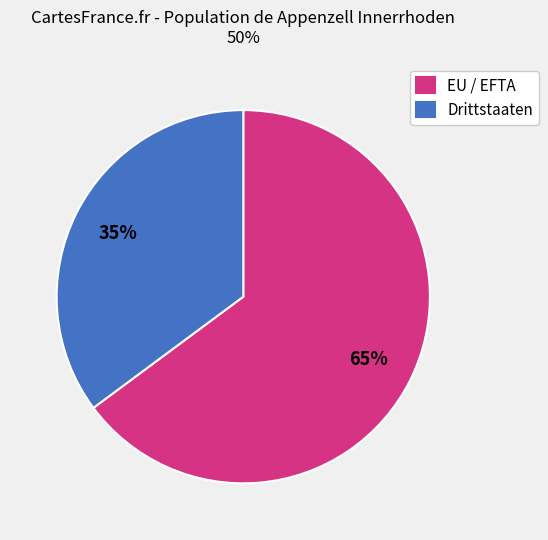

Does any single category account for the majority?

Yes